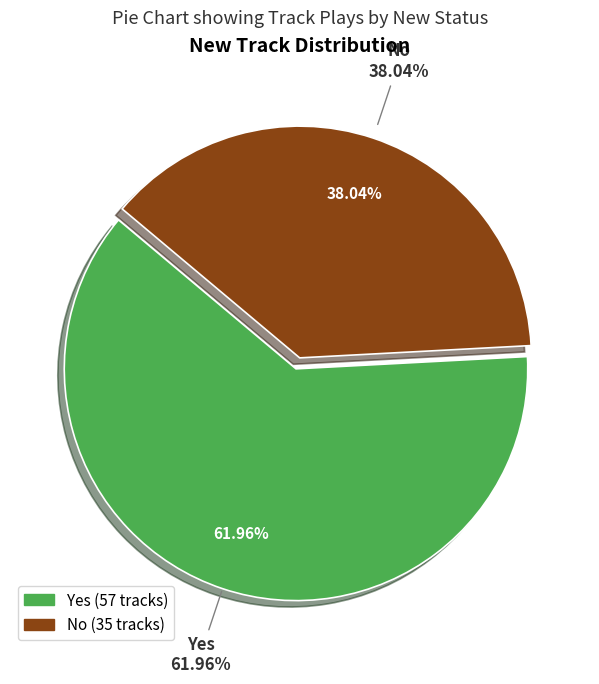

Does No account for over 50% of the chart?

No